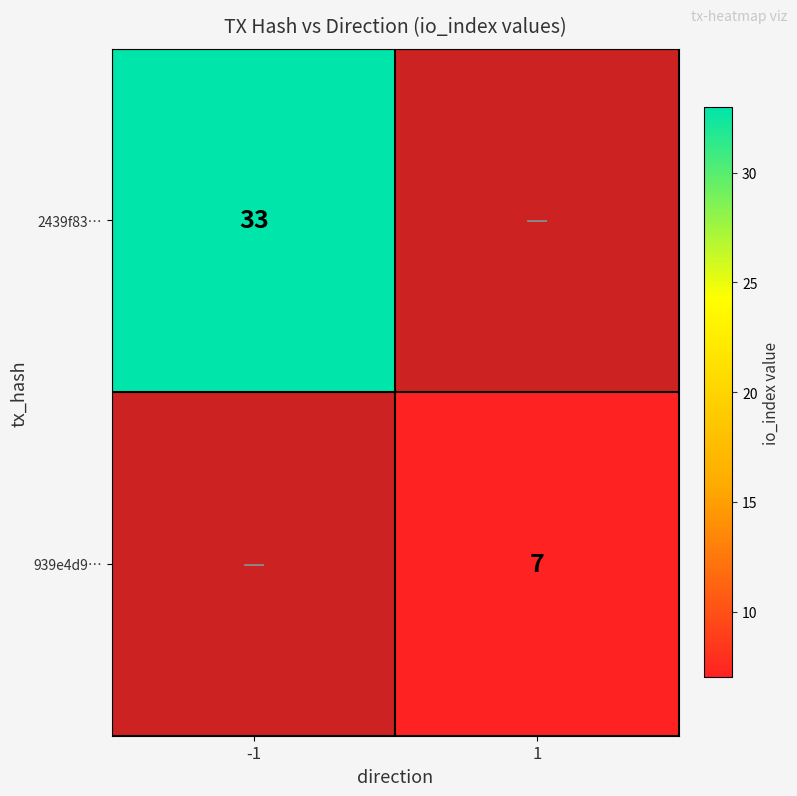

How many series are shown in this chart?

2